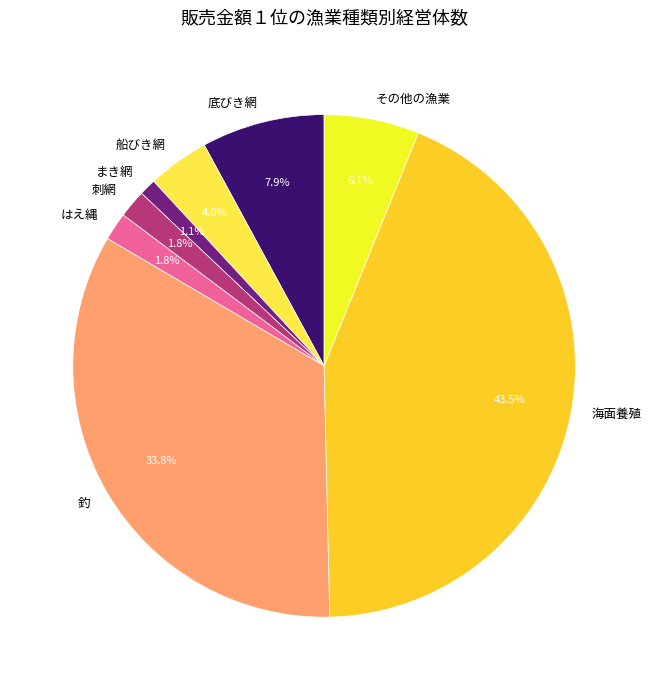

How many segments does this pie chart have?

8